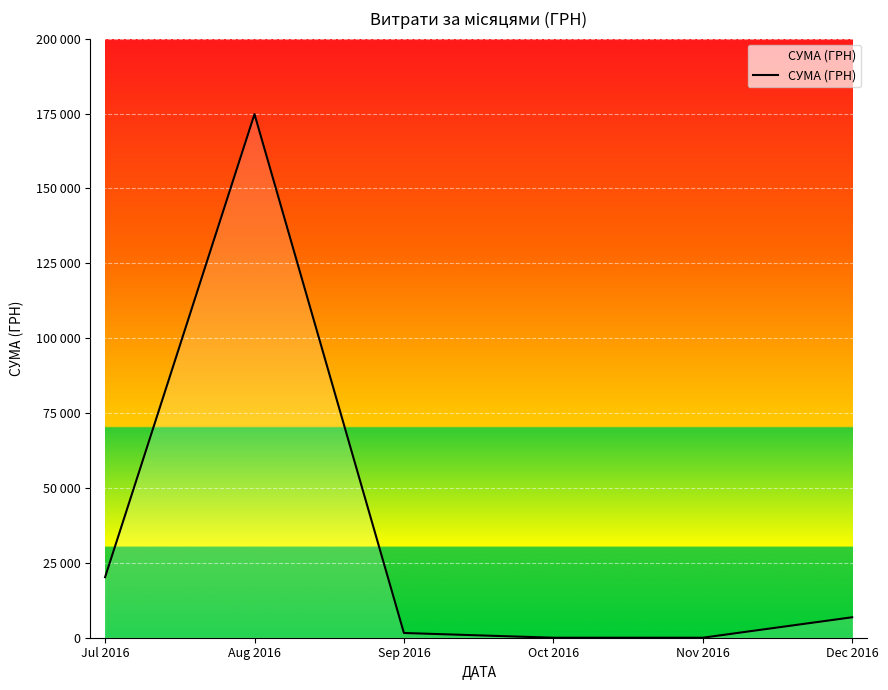

Where does the data first go above 6825?

Jul 2016